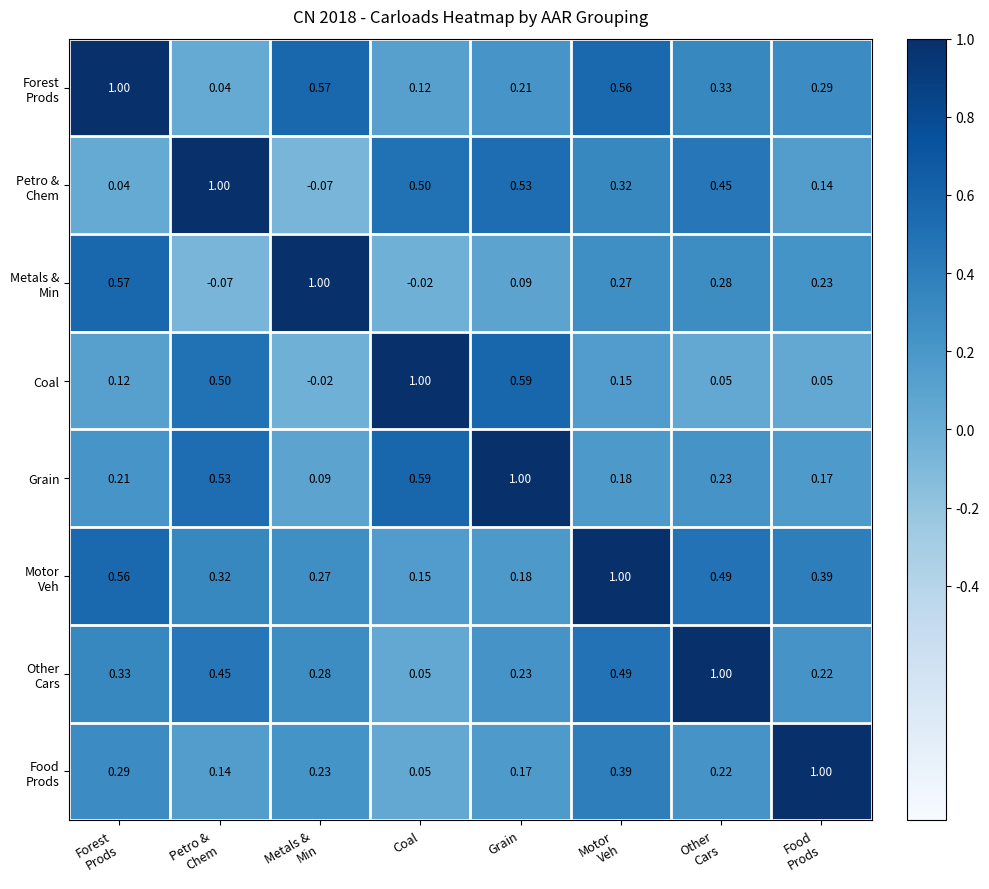

How many series are shown in this chart?

8